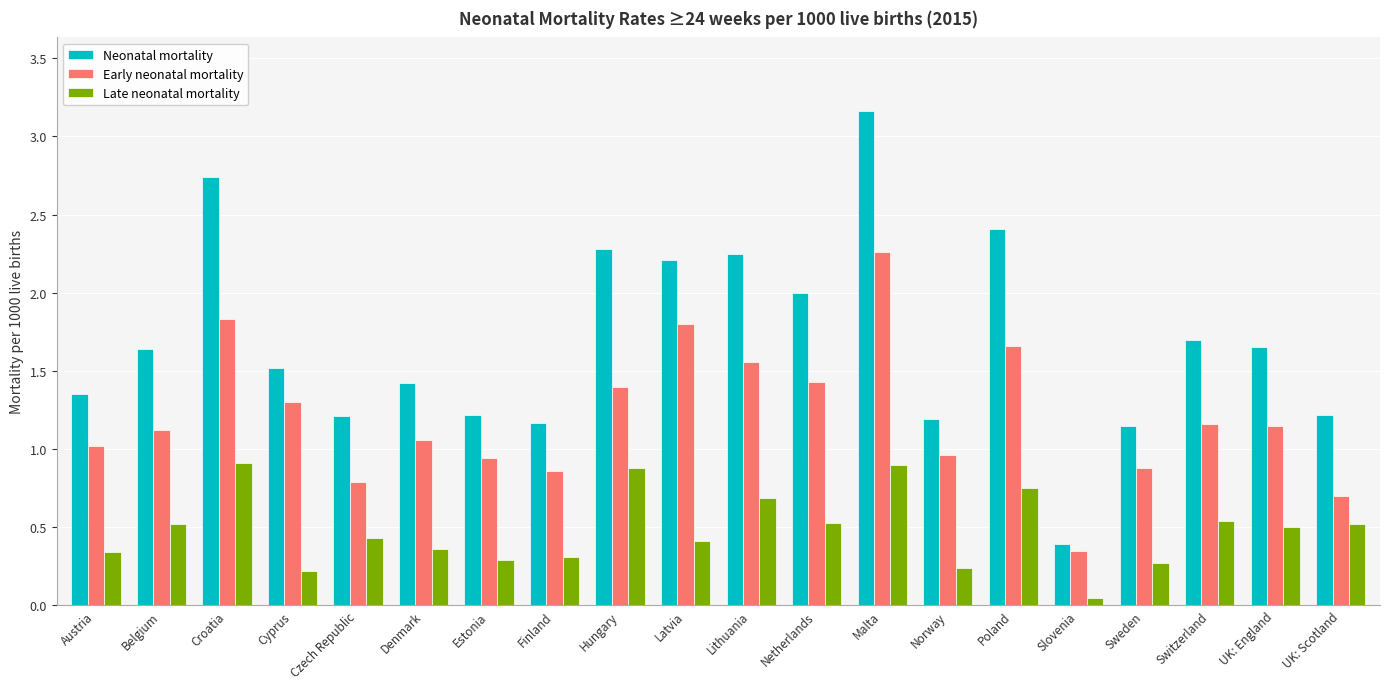

Between Netherlands and Malta, which series saw the biggest shift?

Neonatal mortality